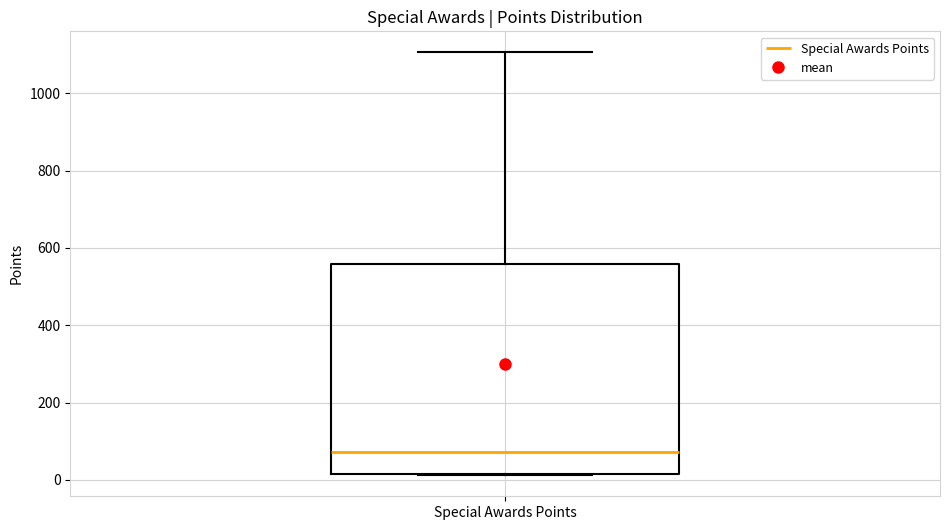

Where is the upper edge of the box for Special Awards Points on the y-axis? The values are not printed on the chart, so give them approximately, as read against the axis.

560